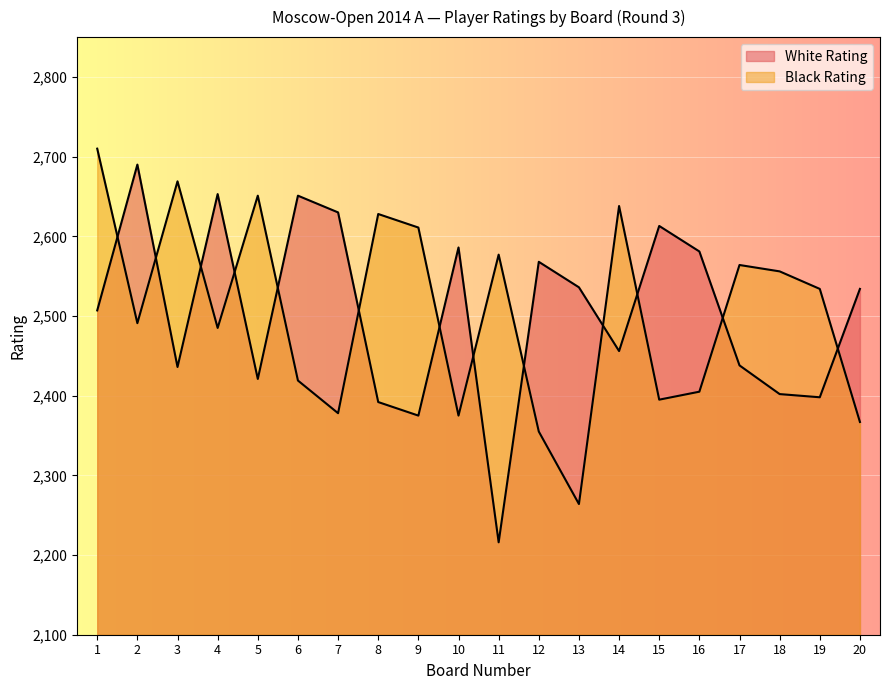

Rank the categories by Black Rating value from lowest to highest.

13, 12, 20, 10, 7, 15, 16, 6, 4, 2, 19, 18, 17, 11, 9, 8, 14, 5, 3, 1